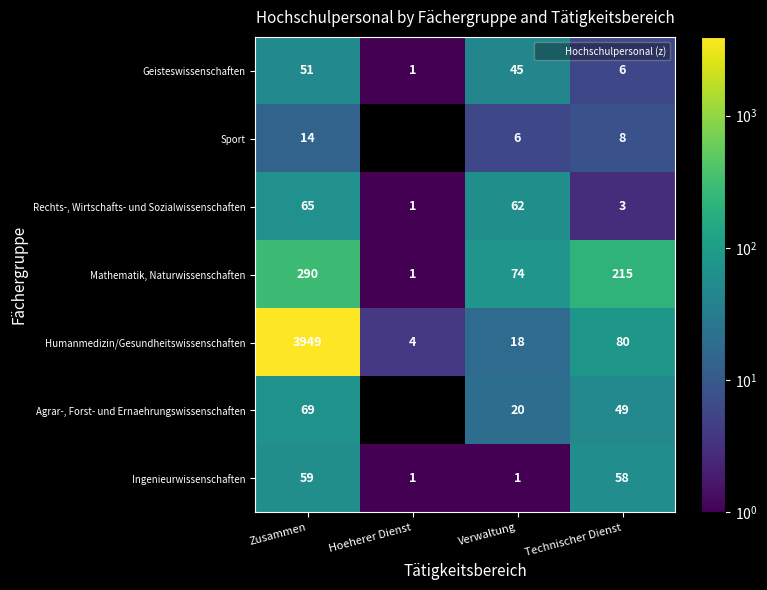

At which label does Geisteswissenschaften reach its minimum?

Hoeherer Dienst